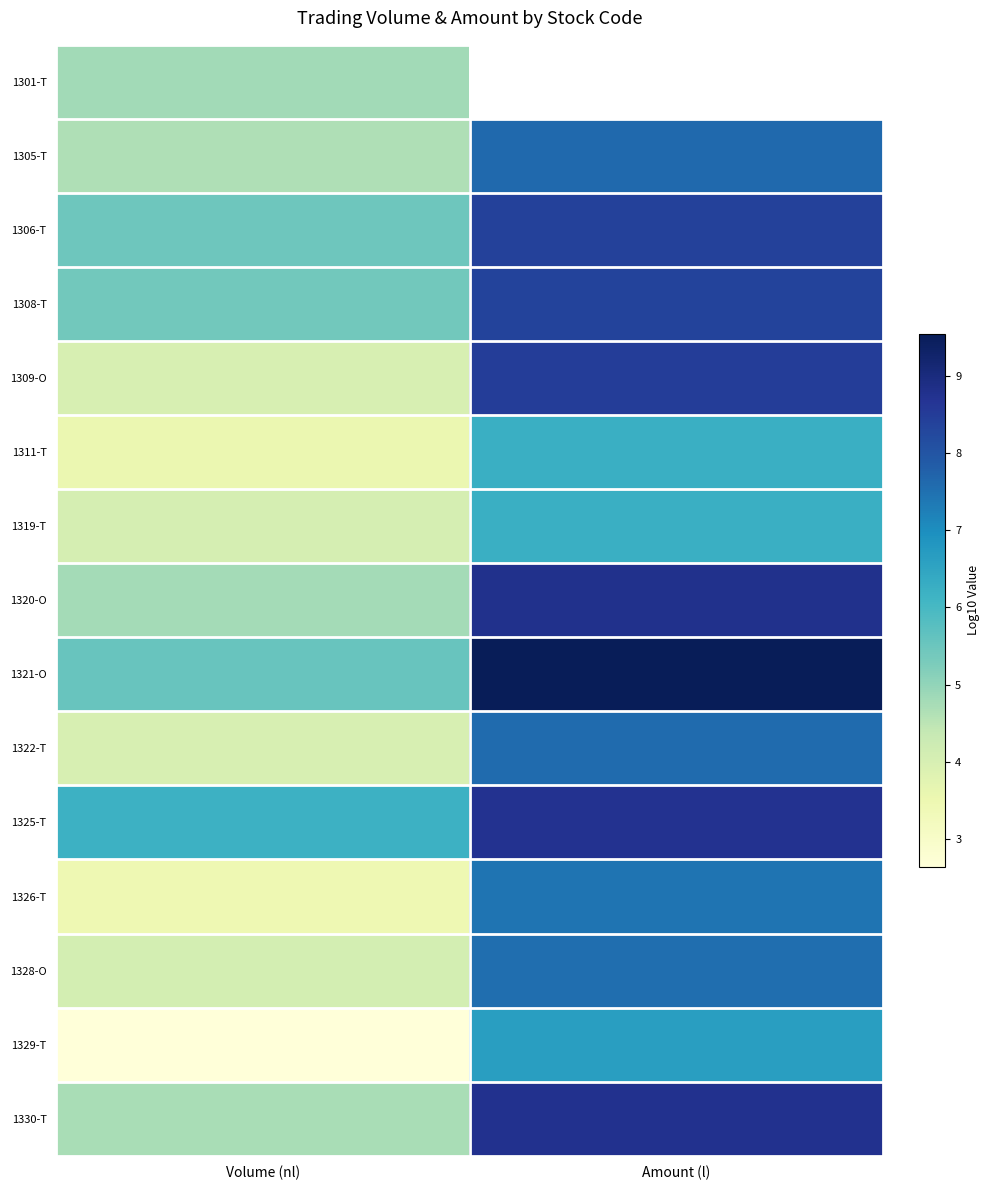

How many data points in 1319-T are less than 6?

1